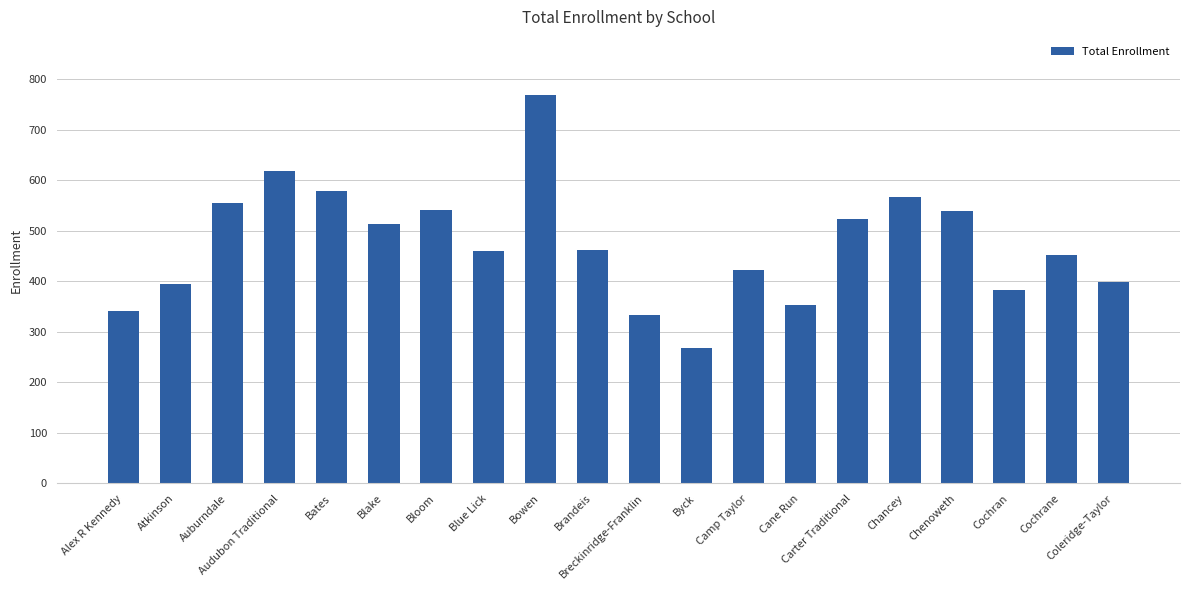

What is the sum of the values at Cochran and Auburndale?

938